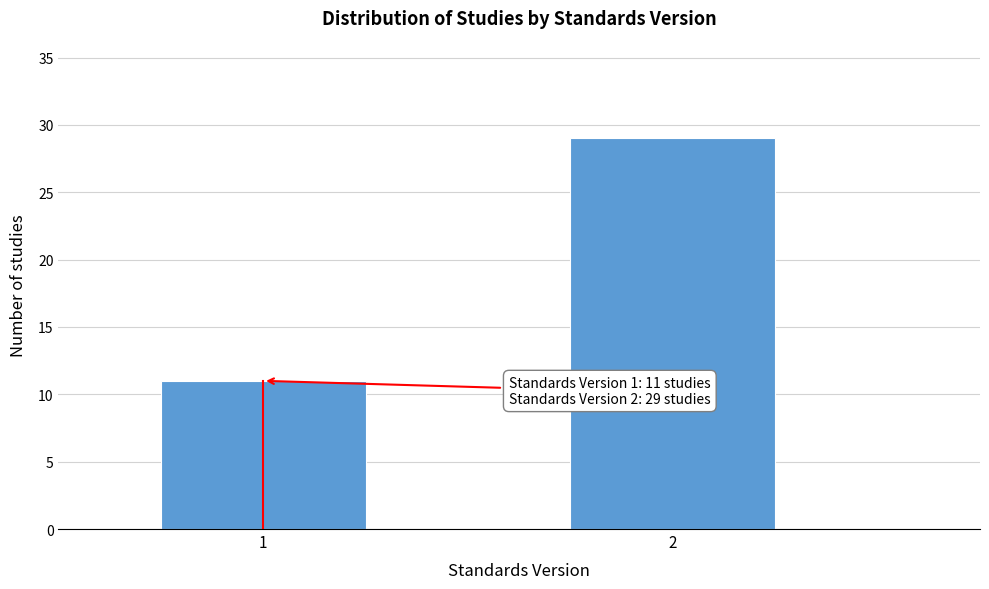

Reading left to right, what are all the values shown in this chart?

11	29